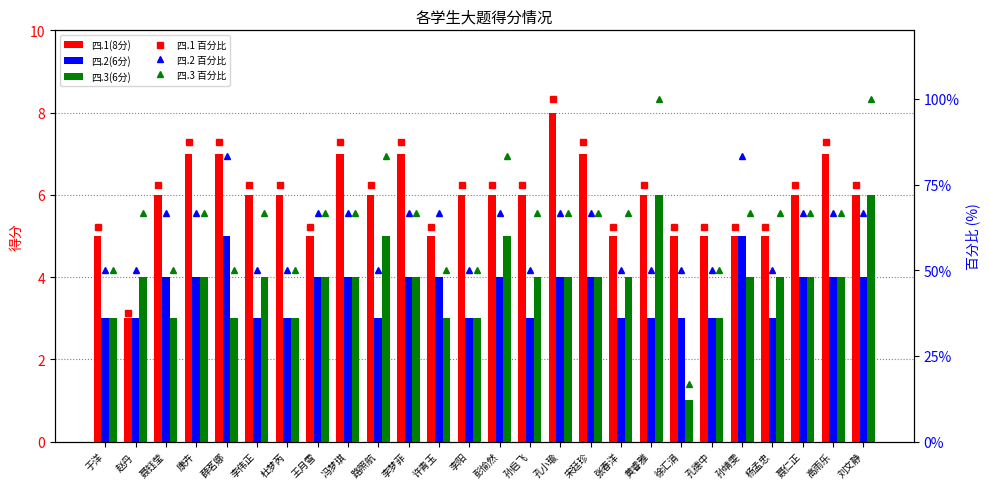

What is the difference between the maximum and minimum values in the 四.2 百分比 series?

33.3